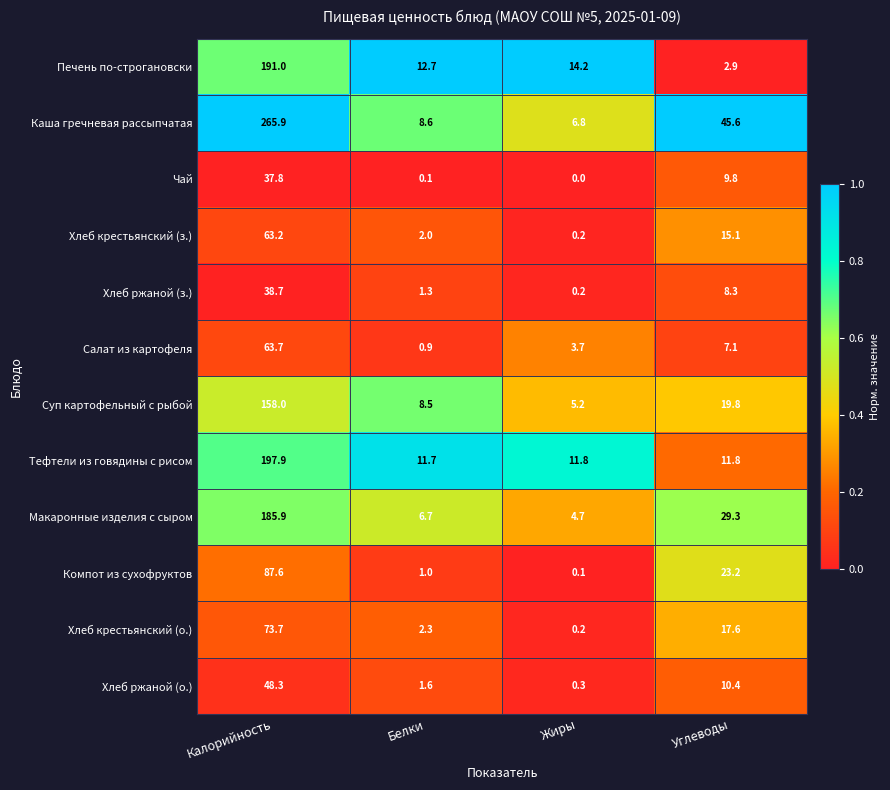

What is the total value across all series at Белки?

57.4